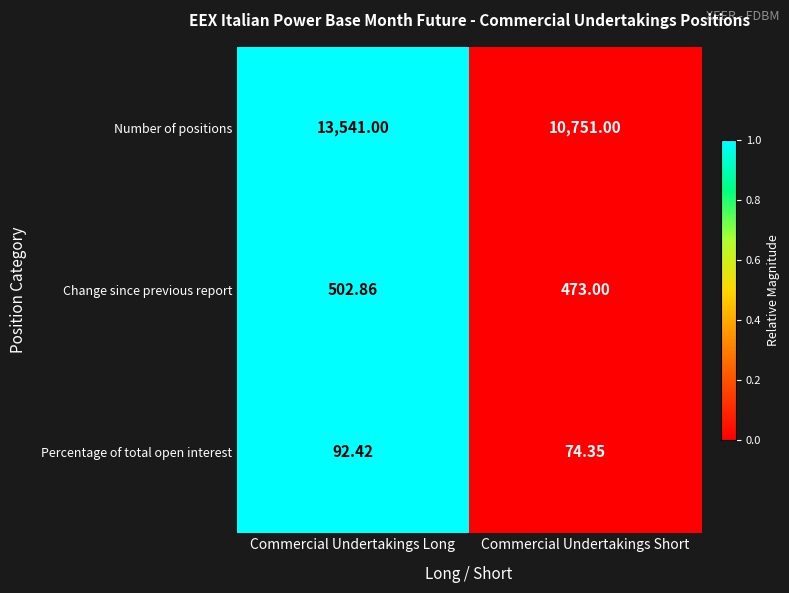

Is the value of Number of positions at Commercial Undertakings Short greater than the value of Change since previous report at Commercial Undertakings Long?

Yes